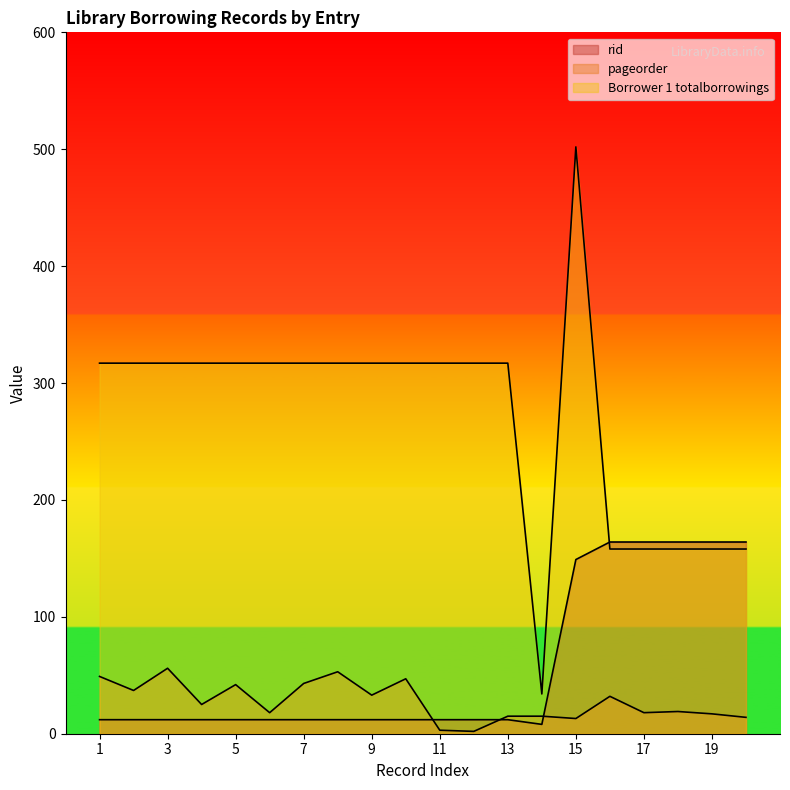

Reading left to right, transcribe all the data shown in this chart.

rid: 12	12	12	12	12	12	12	12	12	12	12	12	12	8	149	164	164	164	164	164
pageorder: 49	37	56	25	42	18	43	53	33	47	3	2	15	15	13	32	18	19	17	14
Borrower 1 totalborrowings: 317	317	317	317	317	317	317	317	317	317	317	317	317	34	502	158	158	158	158	158